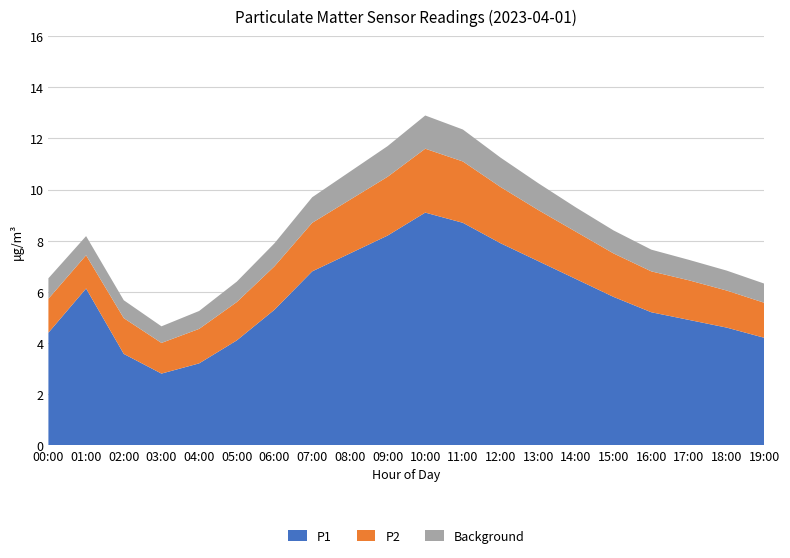

Reading right to left, list all the values displayed in this chart.

P1: 4.2	4.6	4.9	5.2	5.8	6.5	7.2	7.9	8.7	9.1	8.2	7.5	6.8	5.3	4.1	3.2	2.8	3.6	6.1	4.4
P2: 1.4	1.4	1.6	1.6	1.7	1.9	2.0	2.2	2.4	2.5	2.3	2.1	1.9	1.7	1.5	1.4	1.2	1.4	1.3	1.3
Background: 0.8	0.8	0.8	0.8	0.9	0.9	1.1	1.1	1.2	1.3	1.2	1.1	1.0	0.9	0.8	0.7	0.7	0.7	0.8	0.8